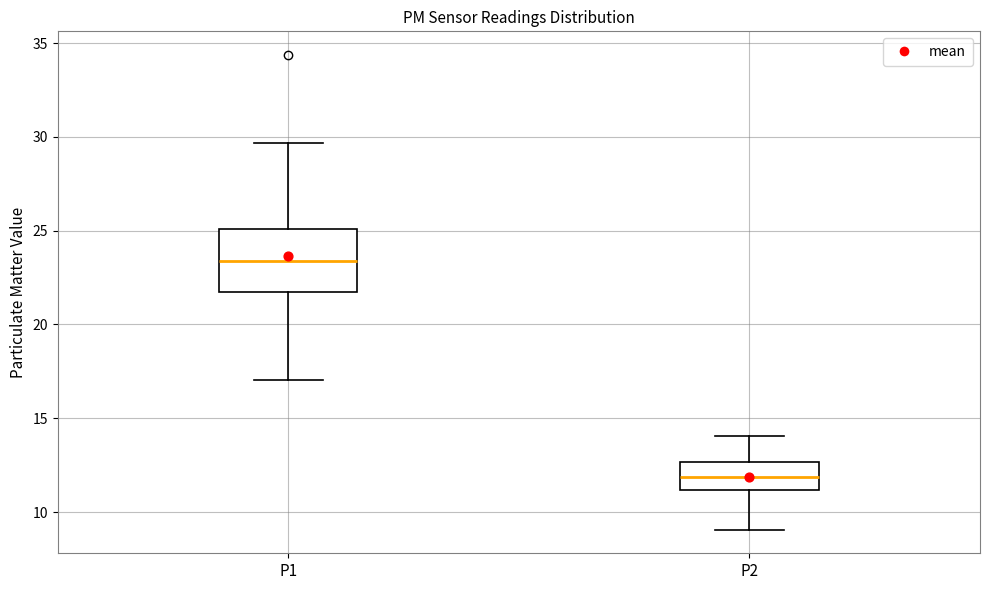

Which box is the tallest, from its lower edge to its upper edge?

P1